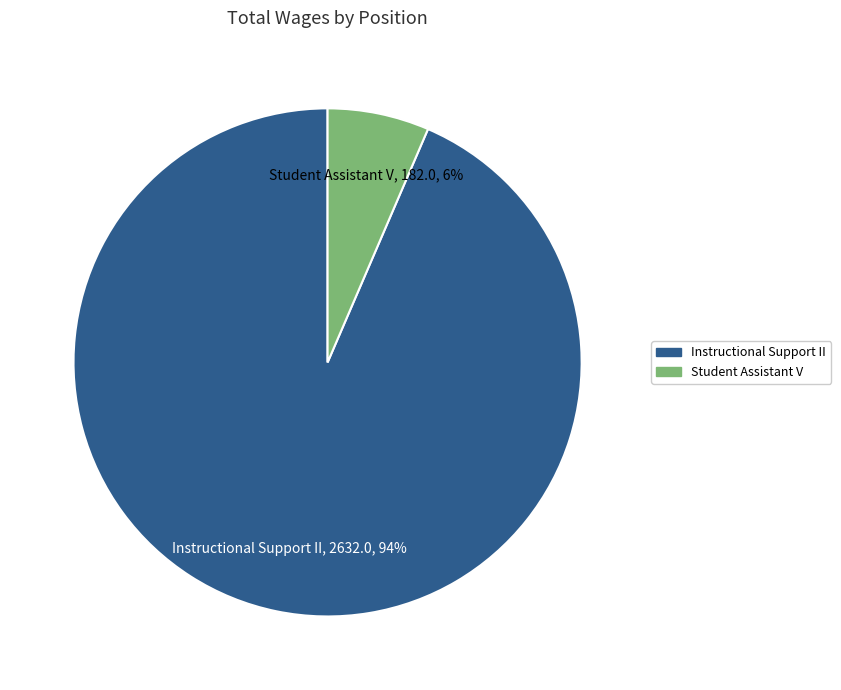

To the nearest percent, what percentage of the pie is Student Assistant V?

6%